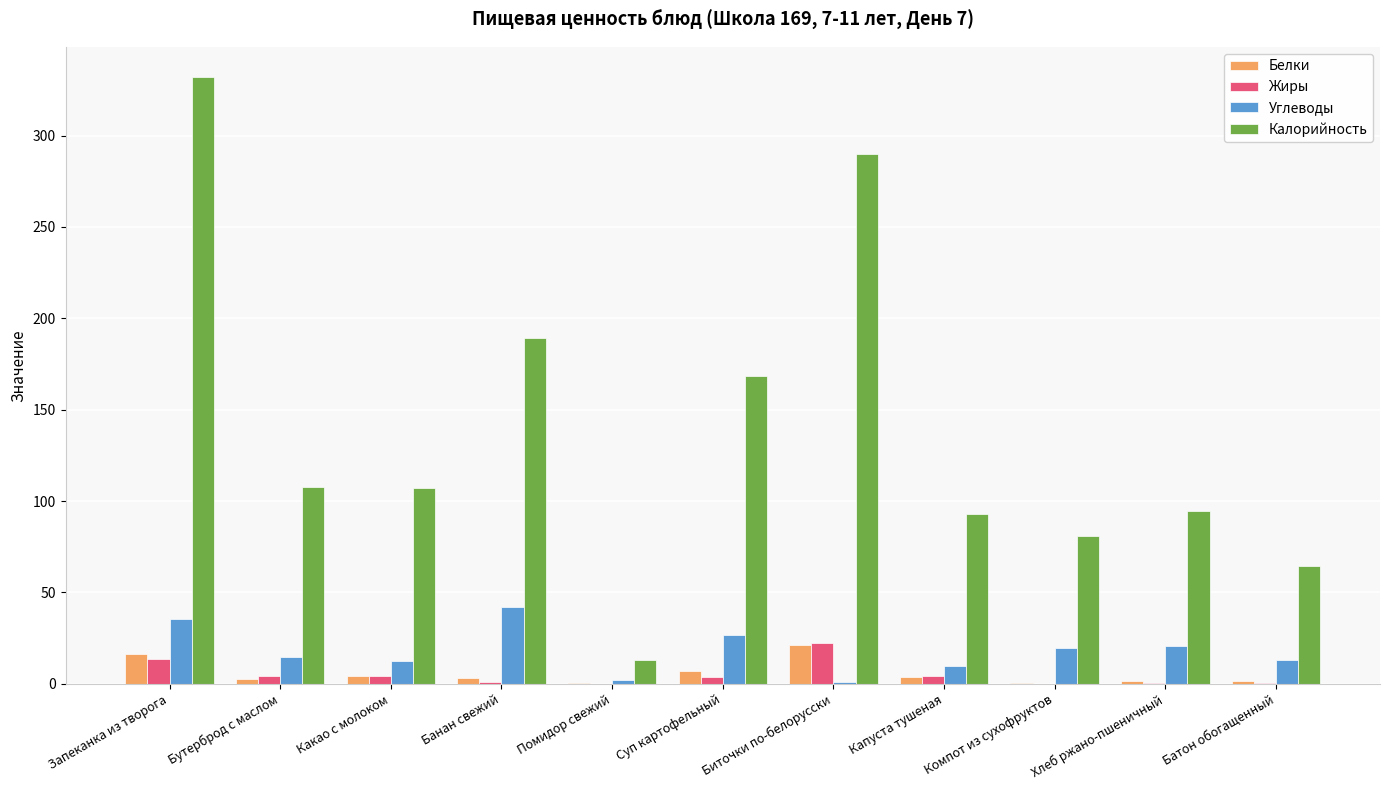

What is the sum of all Жиры values?

55.2